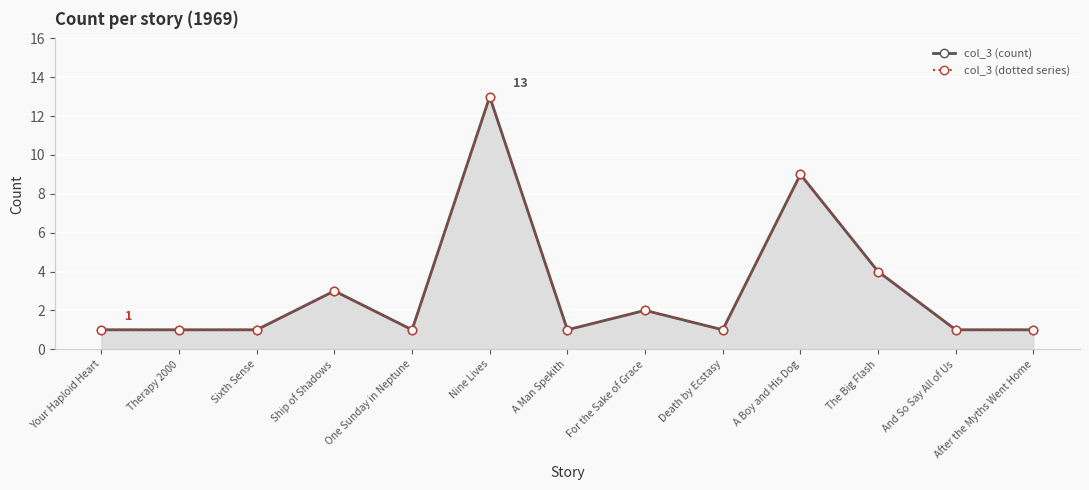

What is the minimum value shown in the chart?

1